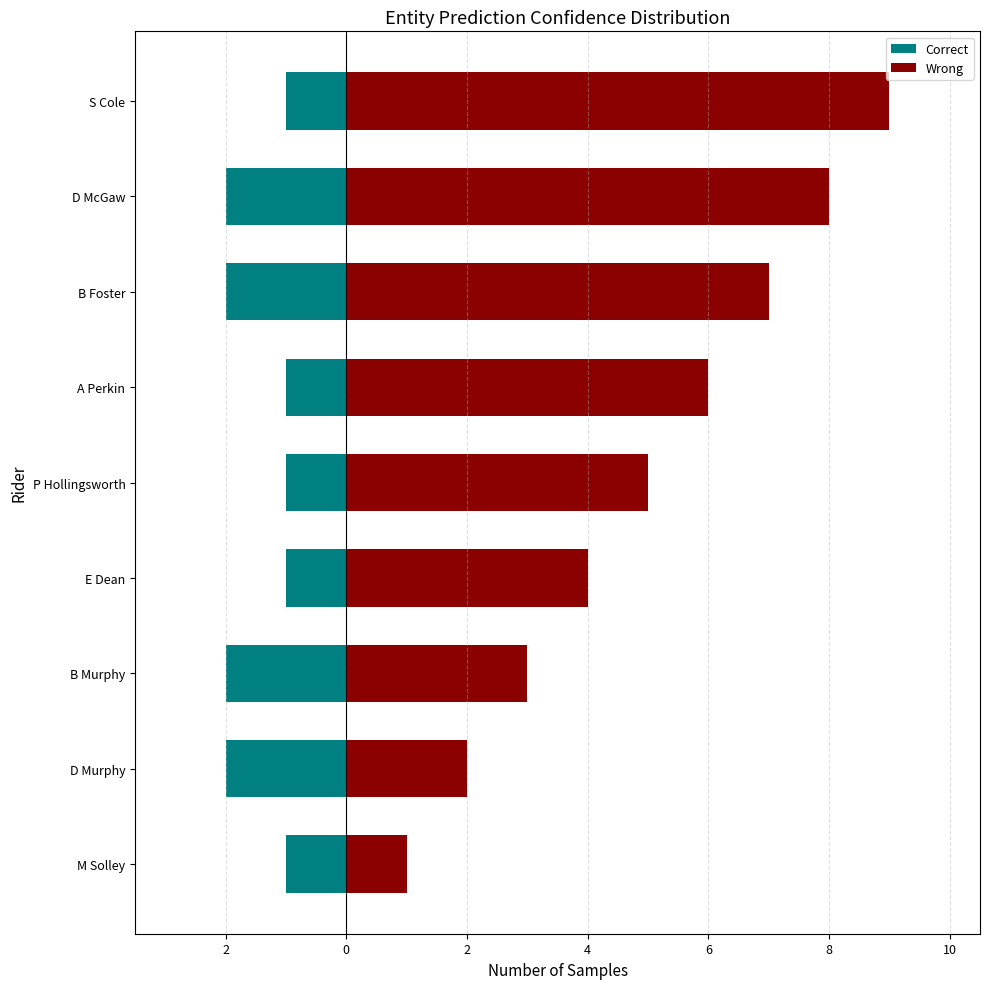

Reading left to right, what are all the values shown in this chart?

Correct: -1	-2	-2	-1	-1	-1	-2	-2	-1
Wrong: 1	2	3	4	5	6	7	8	9